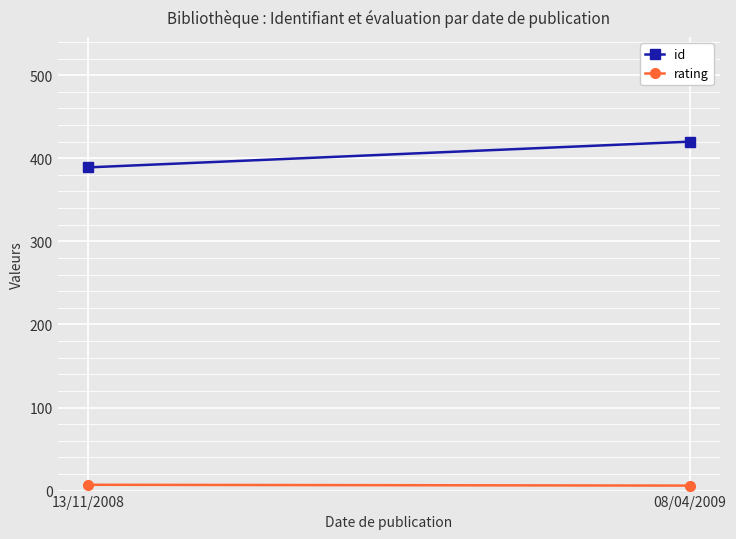

Reading left to right, transcribe all the data shown in this chart.

id: 13/11/2008=389	08/04/2009=420
rating: 13/11/2008=7	08/04/2009=6